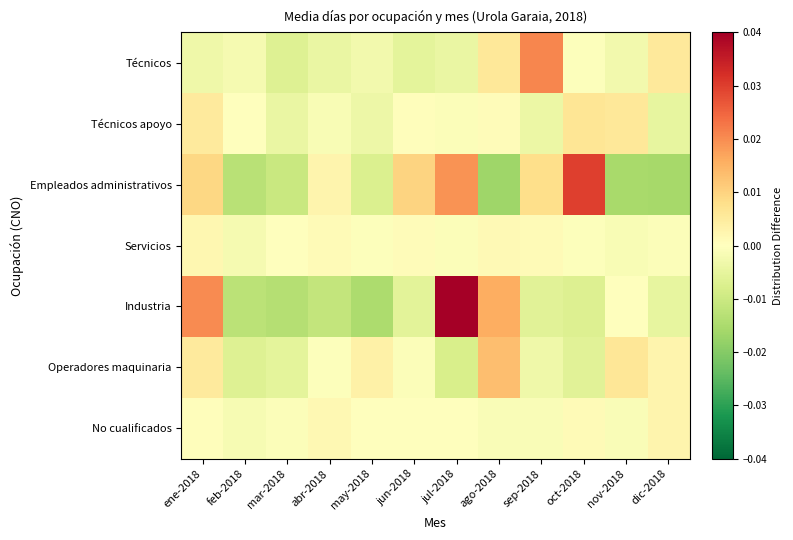

Between abr-2018 and may-2018, which is larger?

may-2018